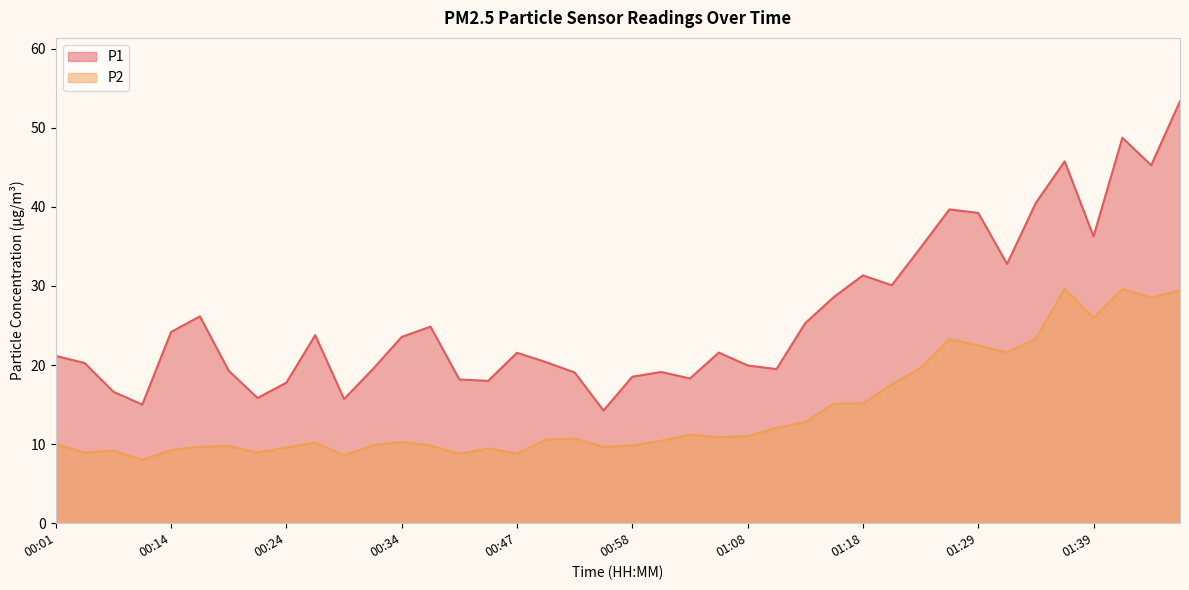

What is the label of the 24th point from the left?

01:06